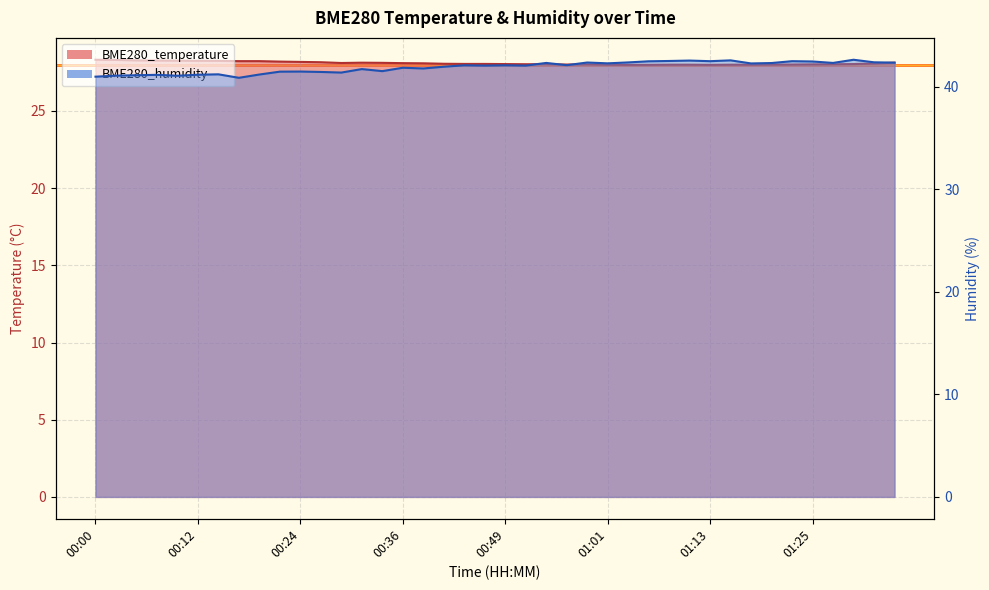

What is the average value of the BME280_humidity series?

41.9